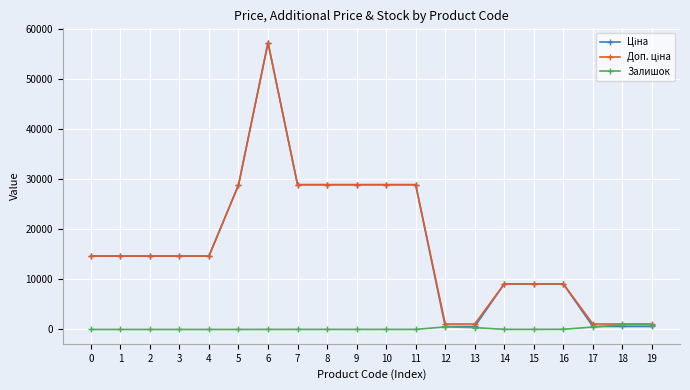

What is the maximum value shown in the chart?

57235.5